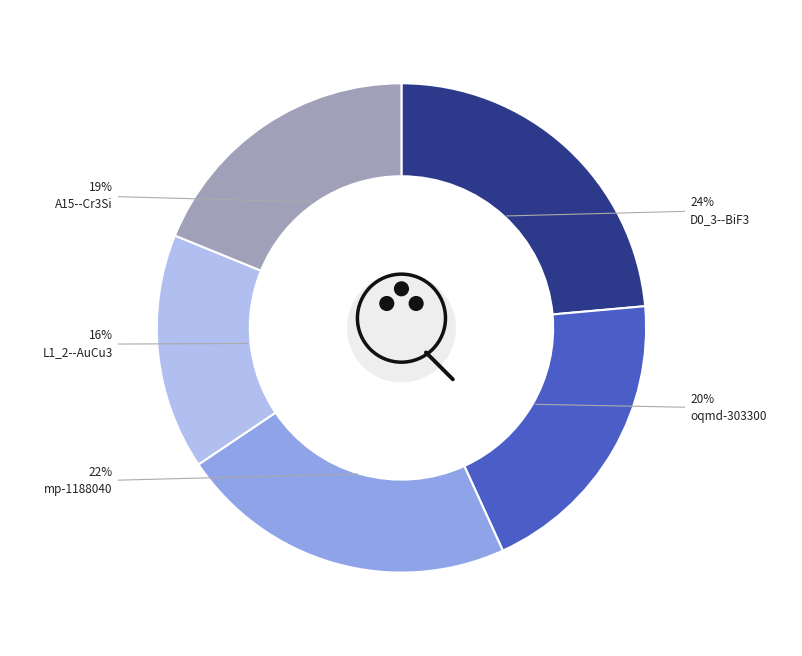

Which category has the biggest portion of the pie?

D0_3--BiF3